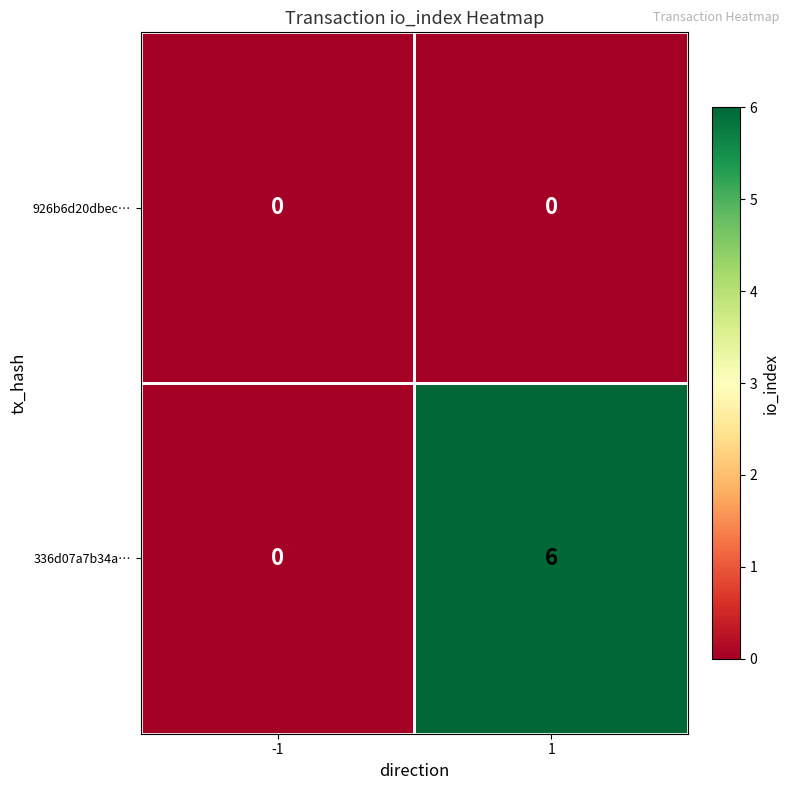

What is the greatest value displayed?

6